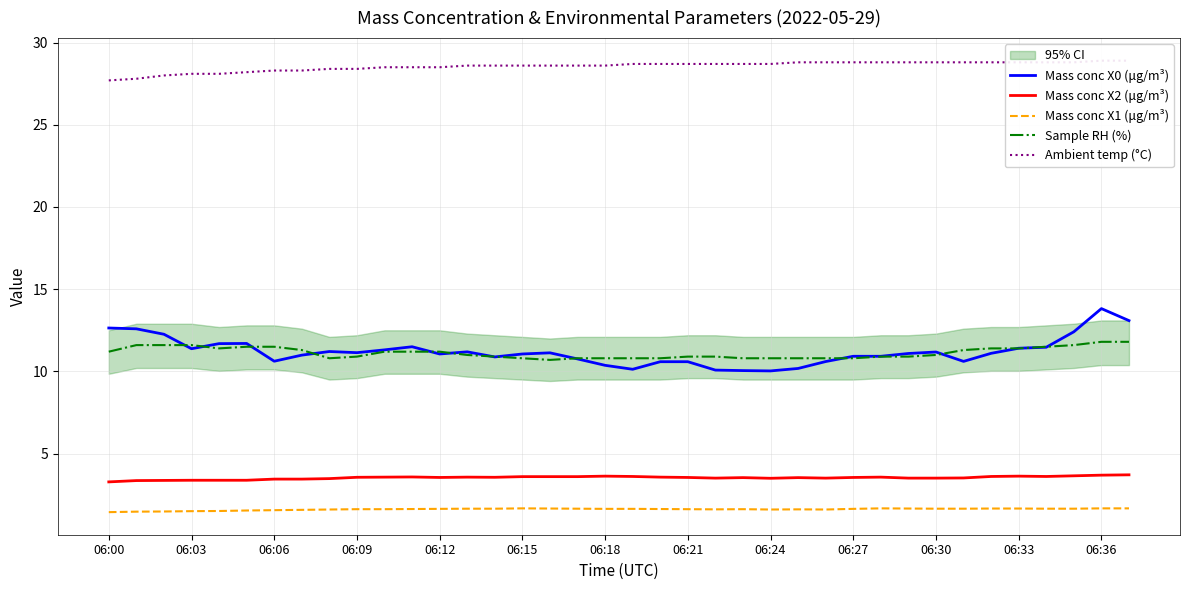

How many categories are shown in the chart?

38